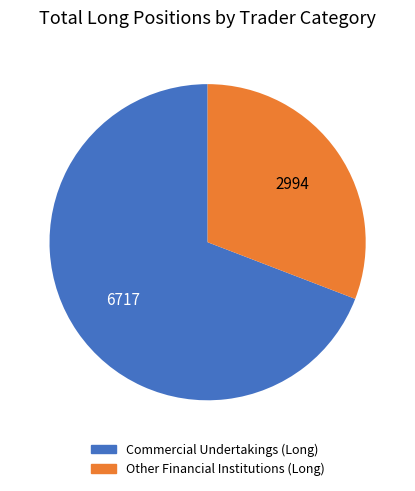

Which slice represents more than half of the pie?

Commercial Undertakings